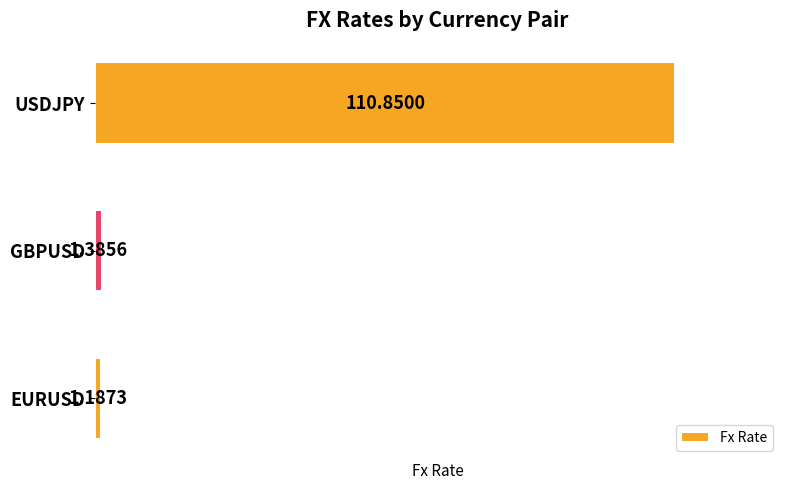

List the labels in order of value, largest first.

USDJPY, GBPUSD, EURUSD